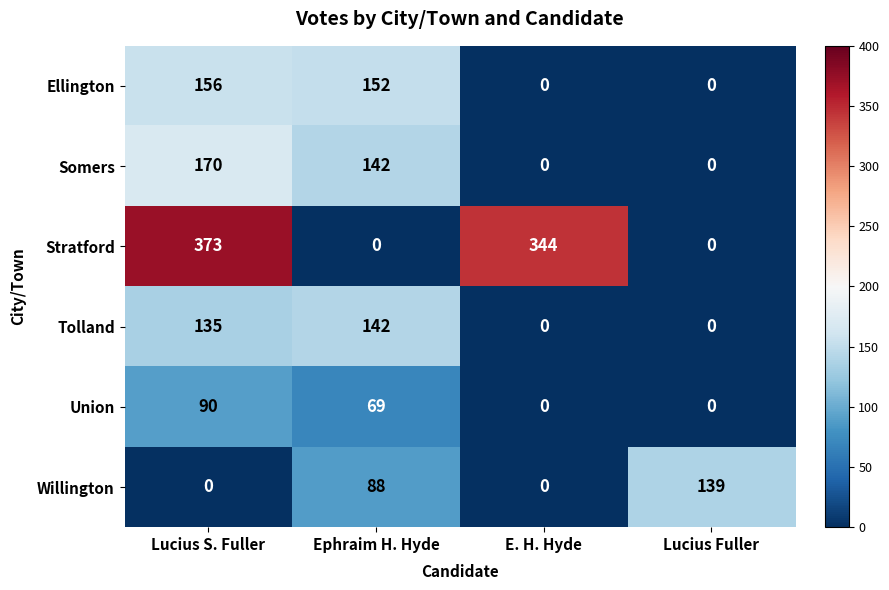

Is the value of Stratford at Ephraim H. Hyde greater than the value of Tolland at Ephraim H. Hyde?

No